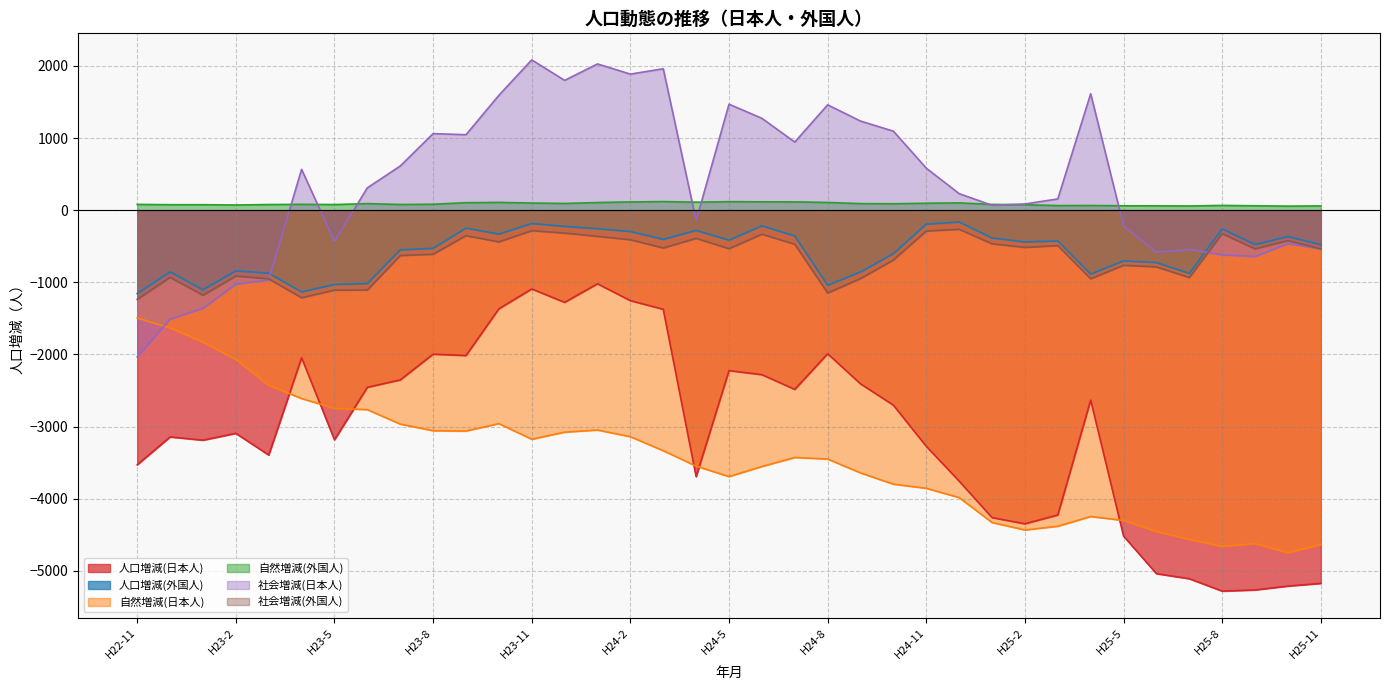

Where is the first local minimum for 人口増減(日本人)?

H23-1